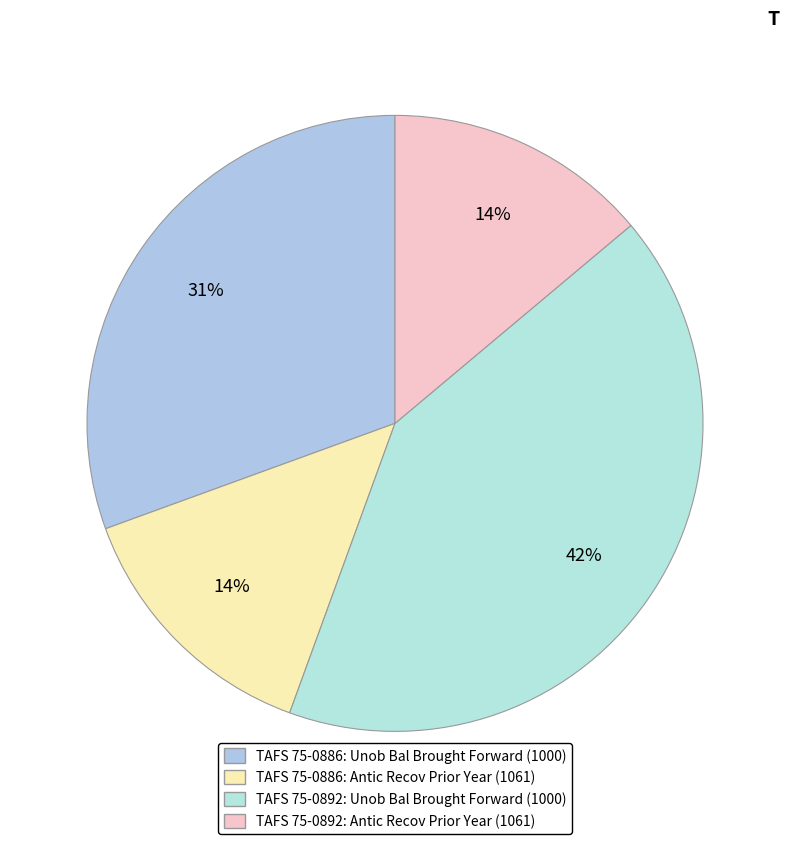

To the nearest percent, what portion does TAFS 75-0892: Unob Bal Brought Forward (1000) represent?

42%